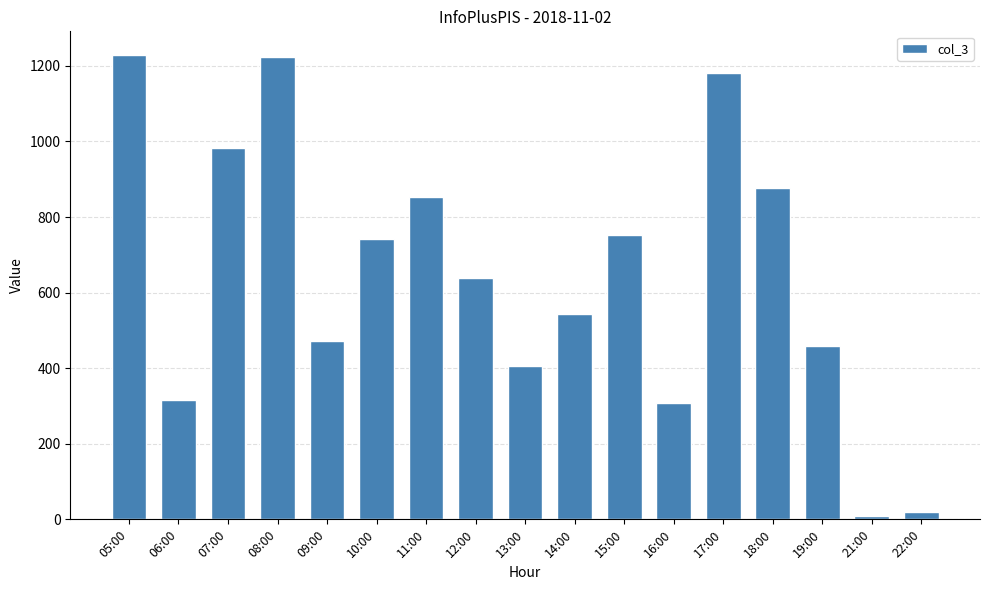

What is the label of the 16th bar from the left?

21:00